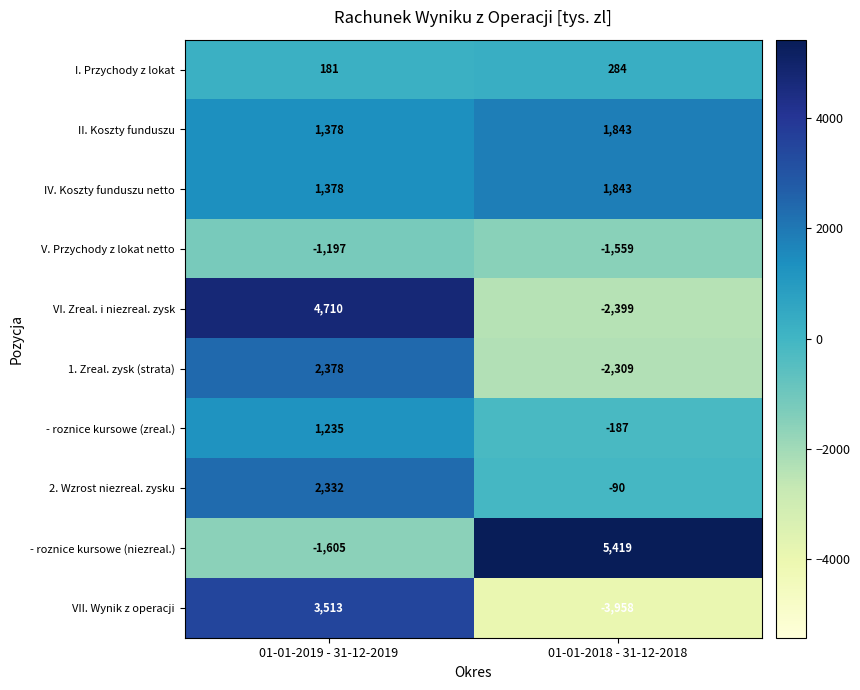

At which category is the sum across all series the highest?

01-01-2019 - 31-12-2019